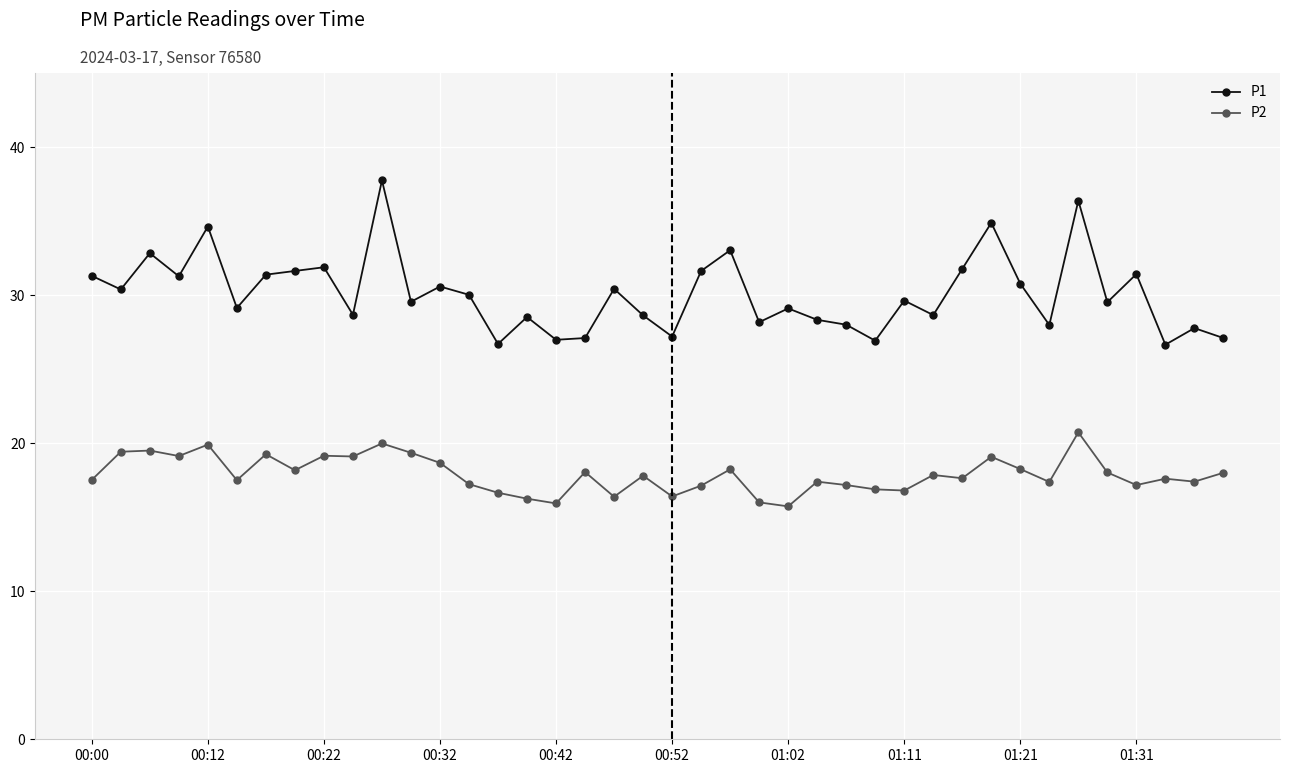

List the series in order of their overall mean, lowest first.

P2, P1